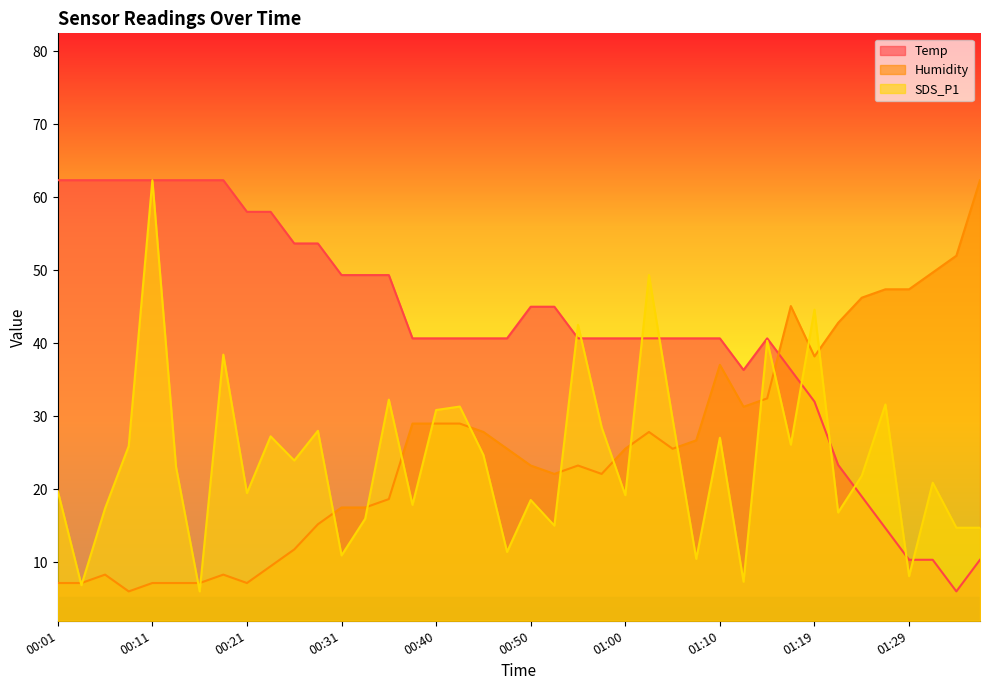

How many intersections are there between Temp and SDS_P1?

11